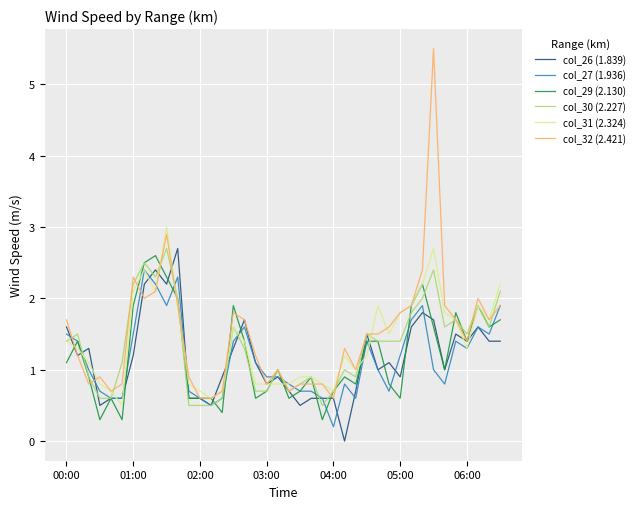

Which series has the largest range (max minus min)?

col_32 (2.421)